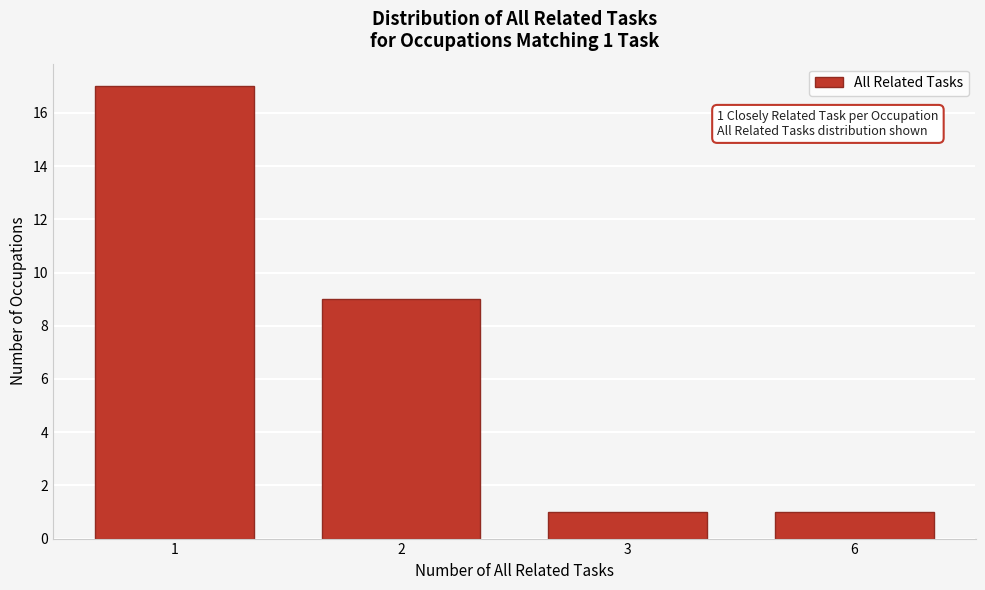

Reading right to left, transcribe all the data shown in this chart.

6=1	3=1	2=9	1=17